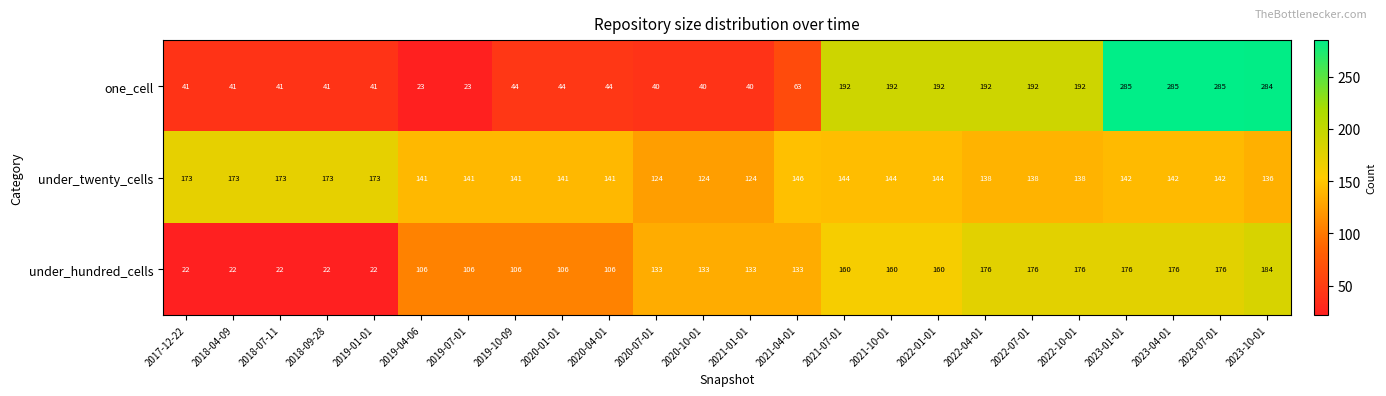

Which series changed the most between 2019-01-01 and 2021-04-01?

under_hundred_cells